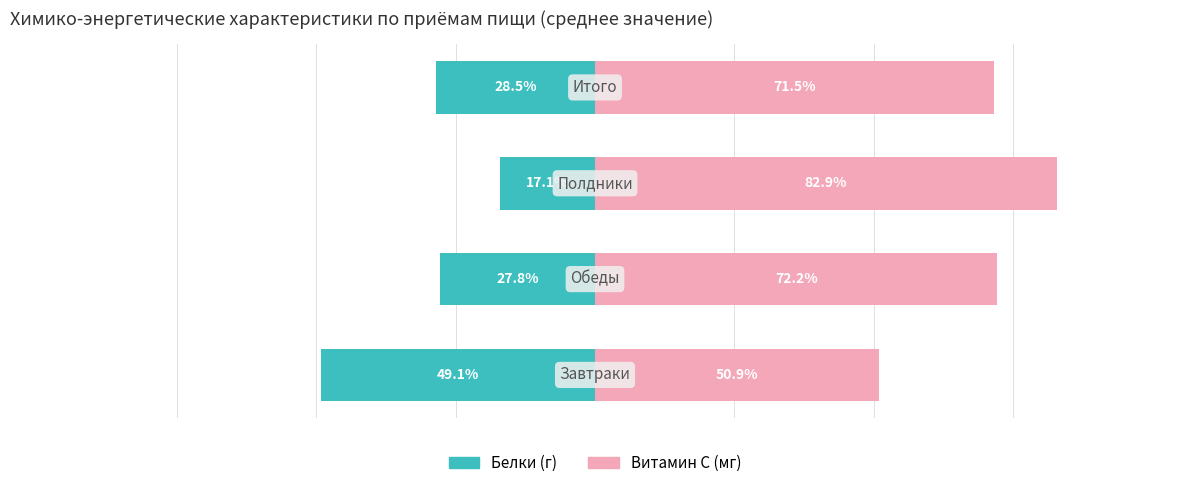

What is the difference between the highest and lowest values at 1?

100.0